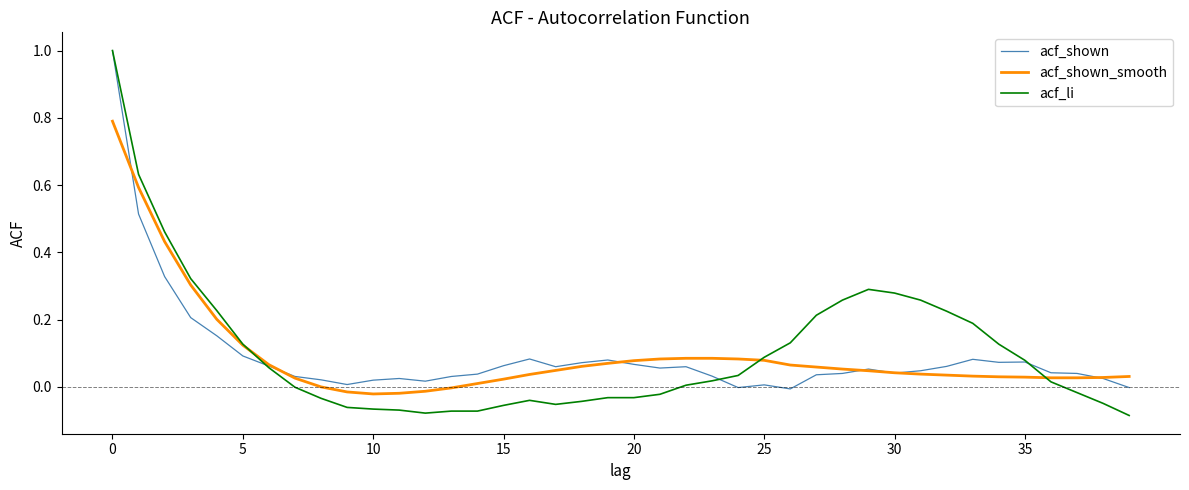

Which series has the largest range (max minus min)?

acf_li